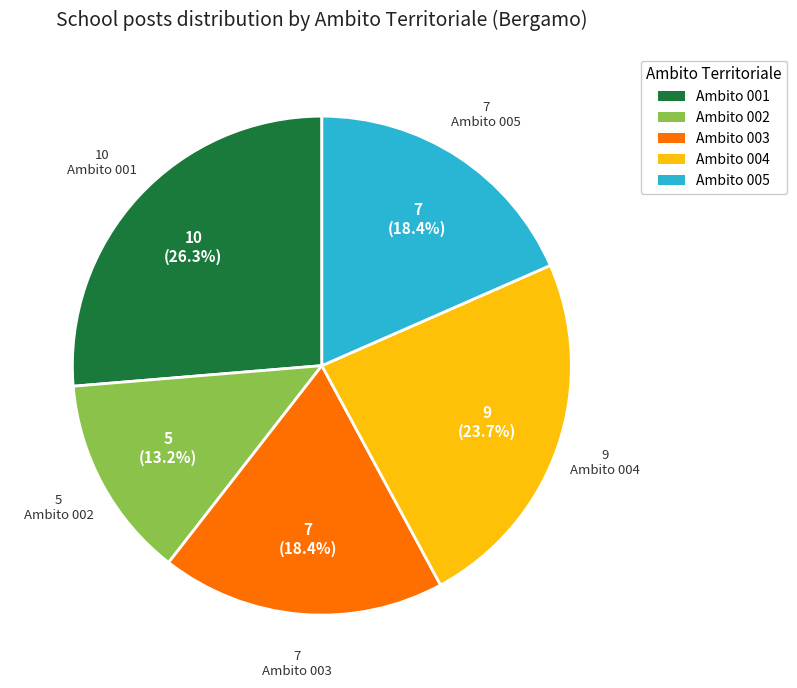

Is there any slice that represents more than half of the pie?

No